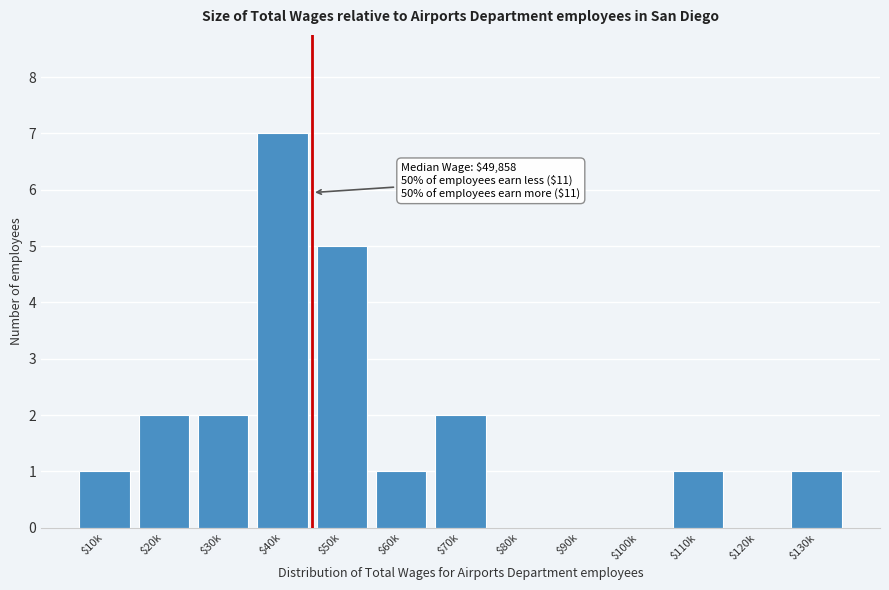

Is it true that the value at $10k is 1?

True